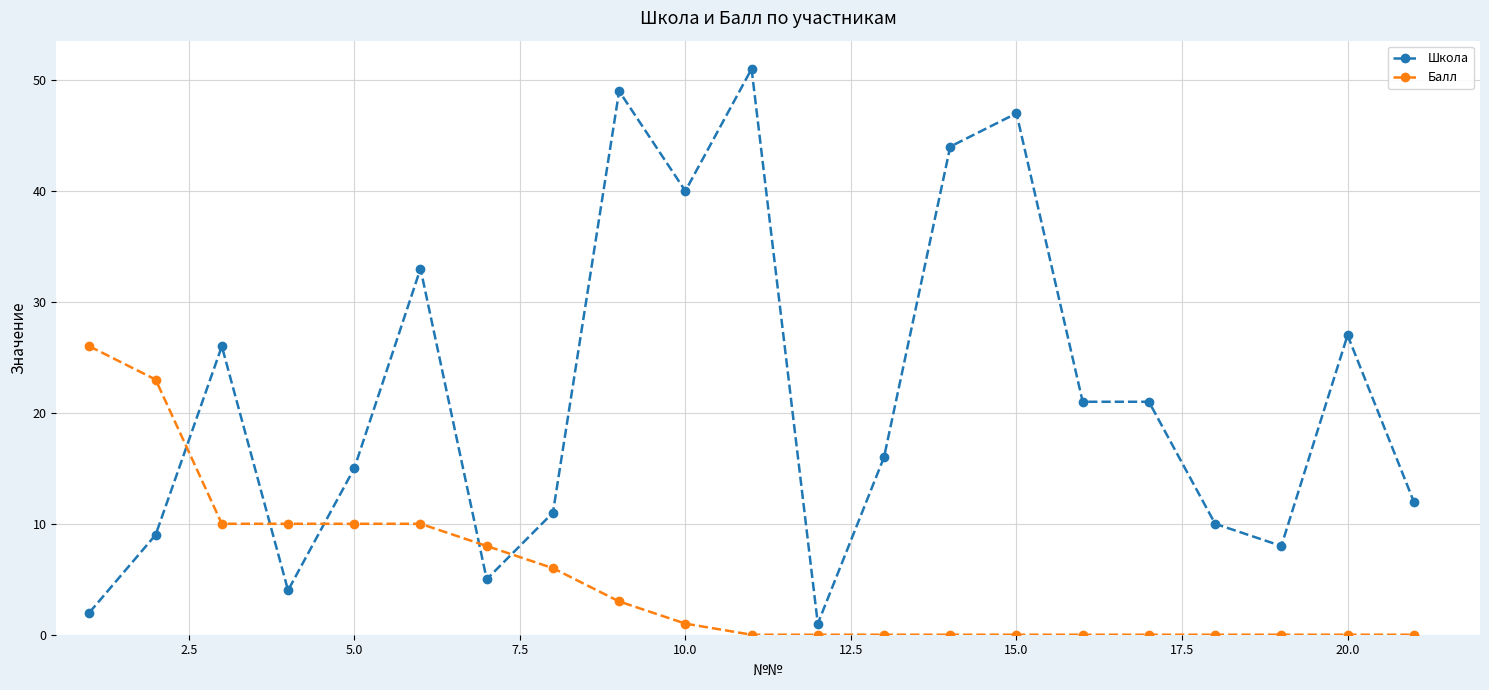

What are all the series names shown in the legend?

Школа, Балл